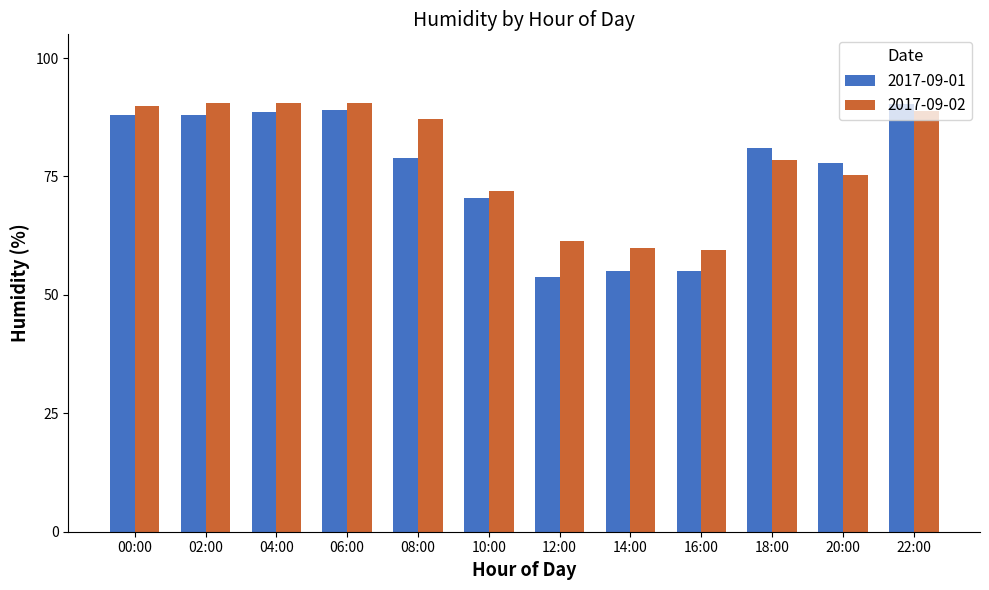

At how many categories does at least one series exceed 88?

5